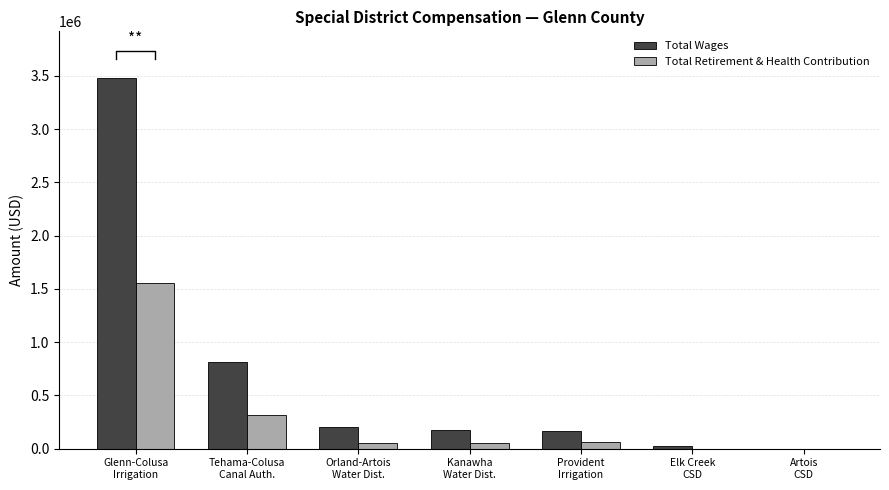

What position from the left is Artois
CSD?

7